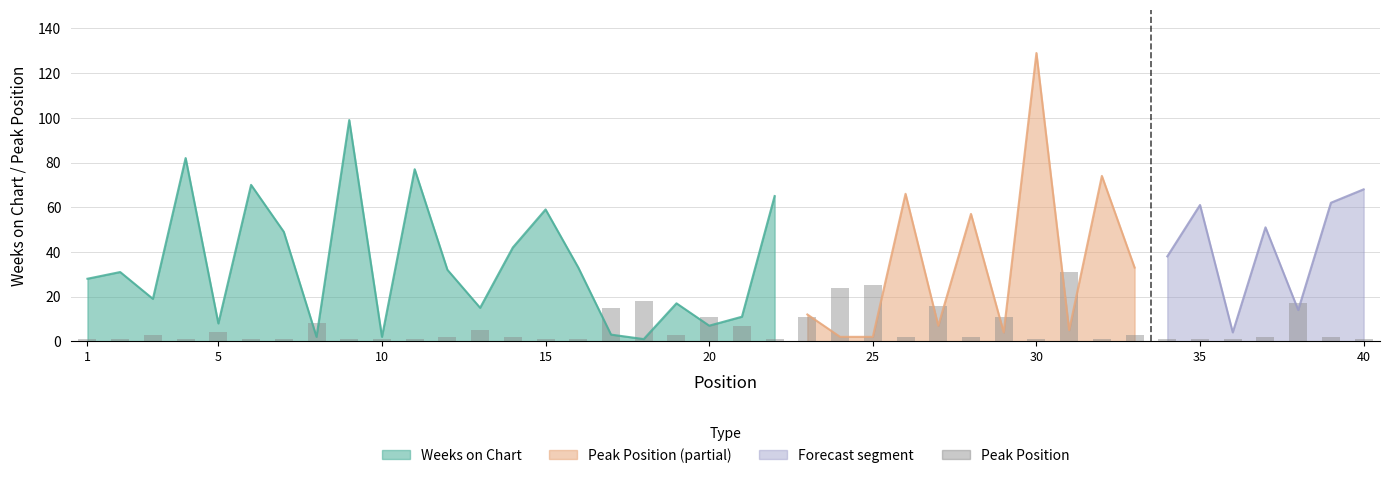

Reading left to right, extract all data points from this chart.

1	1	3	1	4	1	1	8	1	1	1	2	5	2	1	1	15	18	3	11	7	1	11	24	25	2	16	2	11	1	31	1	3	1	1	1	2	17	2	1